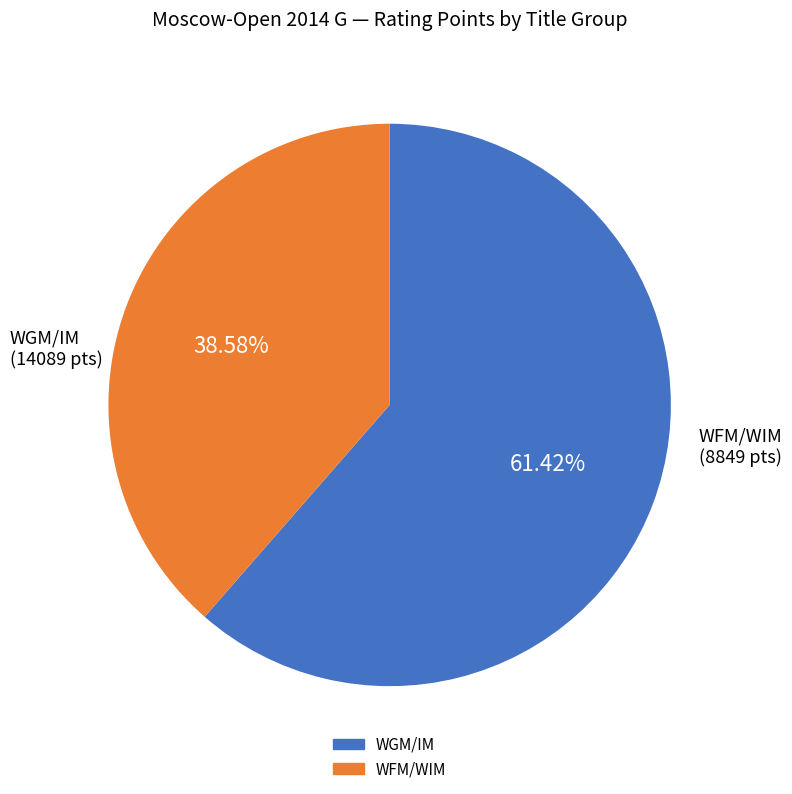

Is there any slice that represents more than half of the pie?

Yes